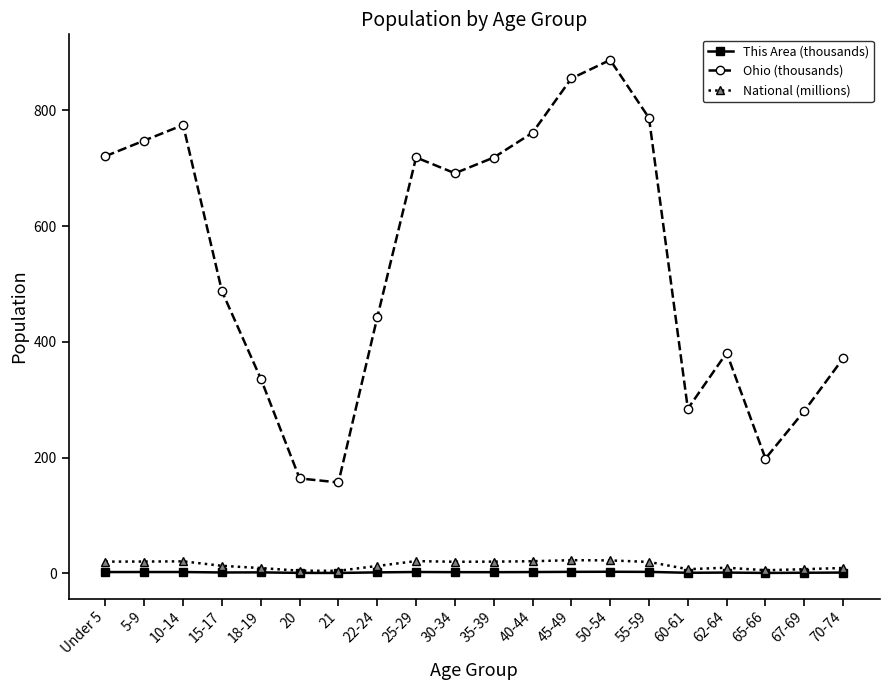

Which series has the largest total across all categories?

Ohio (thousands)